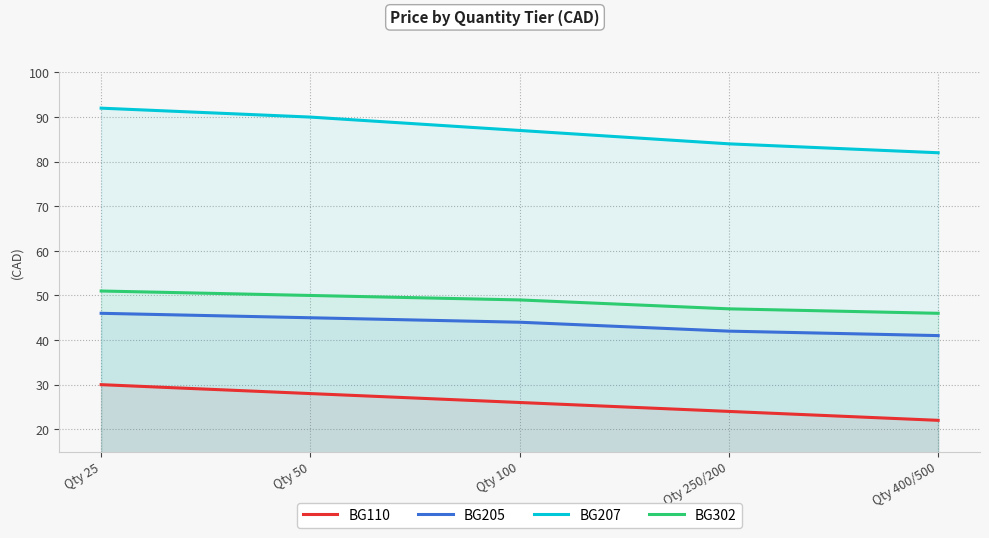

True or false: BG207 and BG110 cross at least once.

False